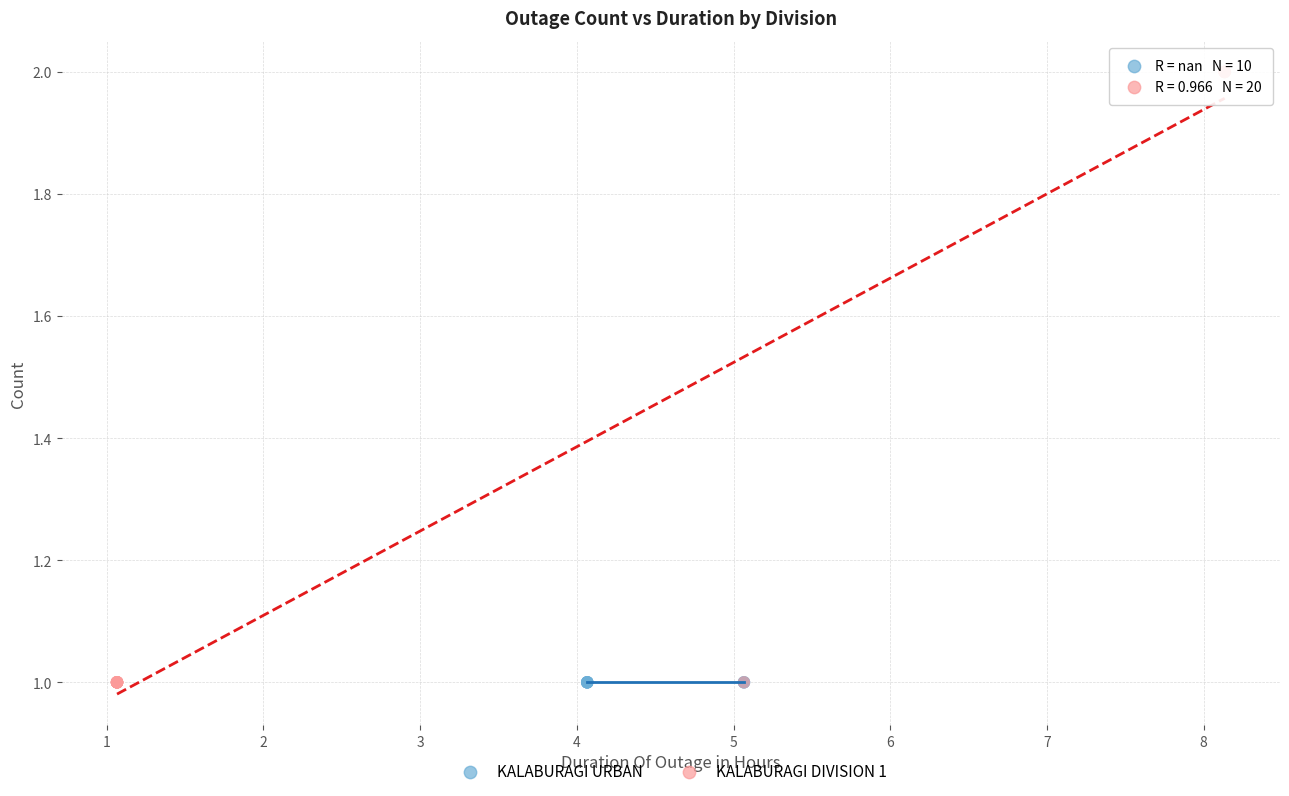

Which series reaches the maximum Y coordinate?

KALABURAGI DIVISION 1